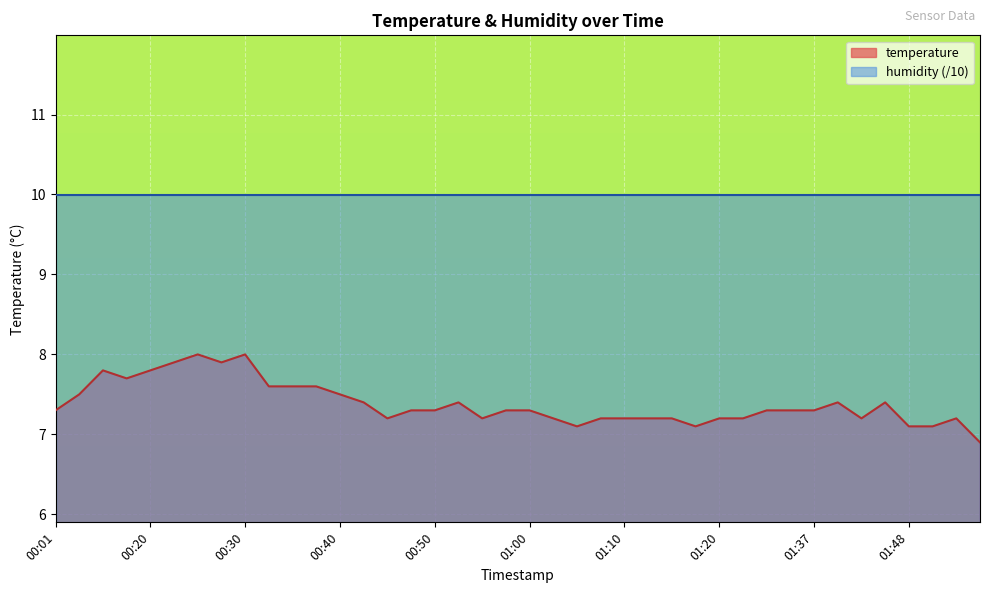

Rank the categories by value from lowest to highest.

02:09, 01:05, 01:18, 01:48, 02:01, 00:45, 00:55, 01:03, 01:08, 01:10, 01:13, 01:15, 01:20, 01:23, 01:43, 02:07, 00:01, 00:48, 00:50, 00:58, 01:00, 01:32, 01:35, 01:37, 00:43, 00:53, 01:40, 01:45, 00:13, 00:40, 00:33, 00:35, 00:38, 00:18, 00:15, 00:20, 00:23, 00:28, 00:25, 00:30